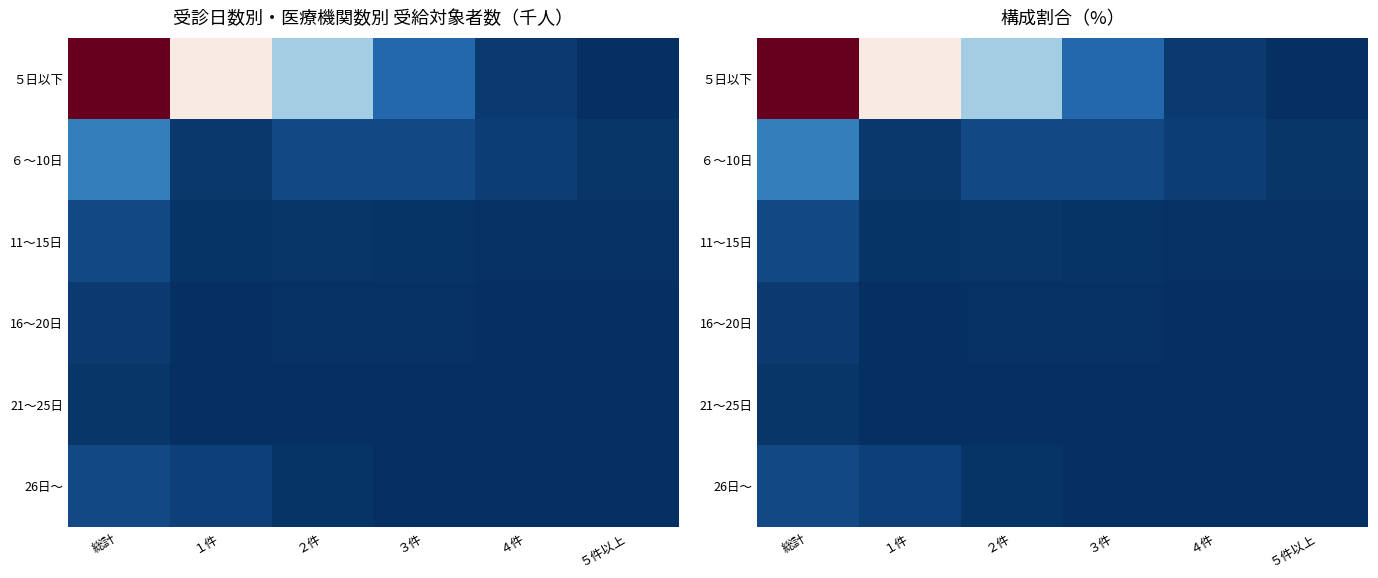

Between １件 and ５件以上, which is larger?

１件